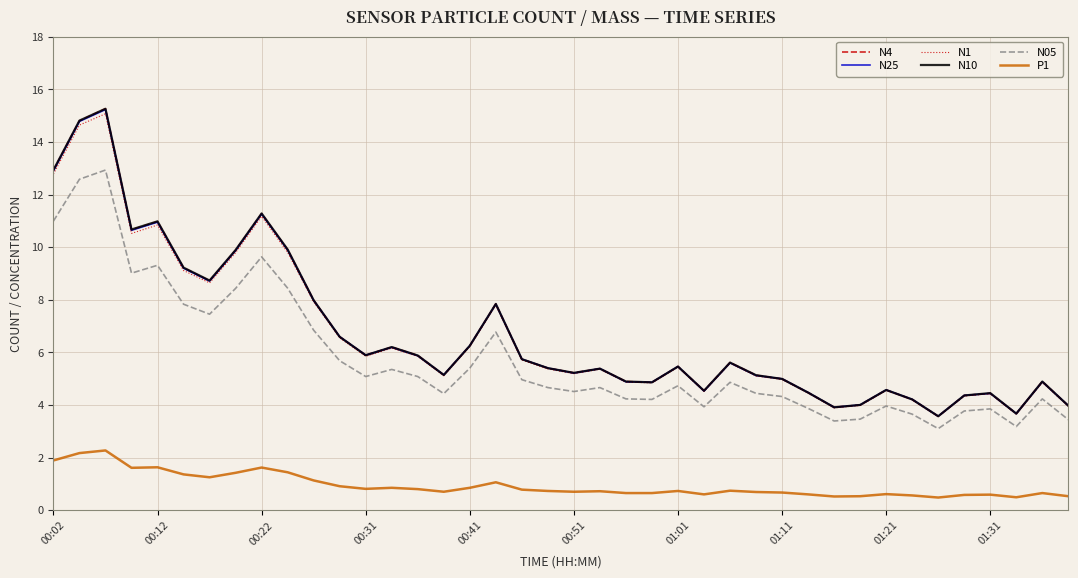

What is the difference between the maximum and minimum values in the N1 series?

11.5